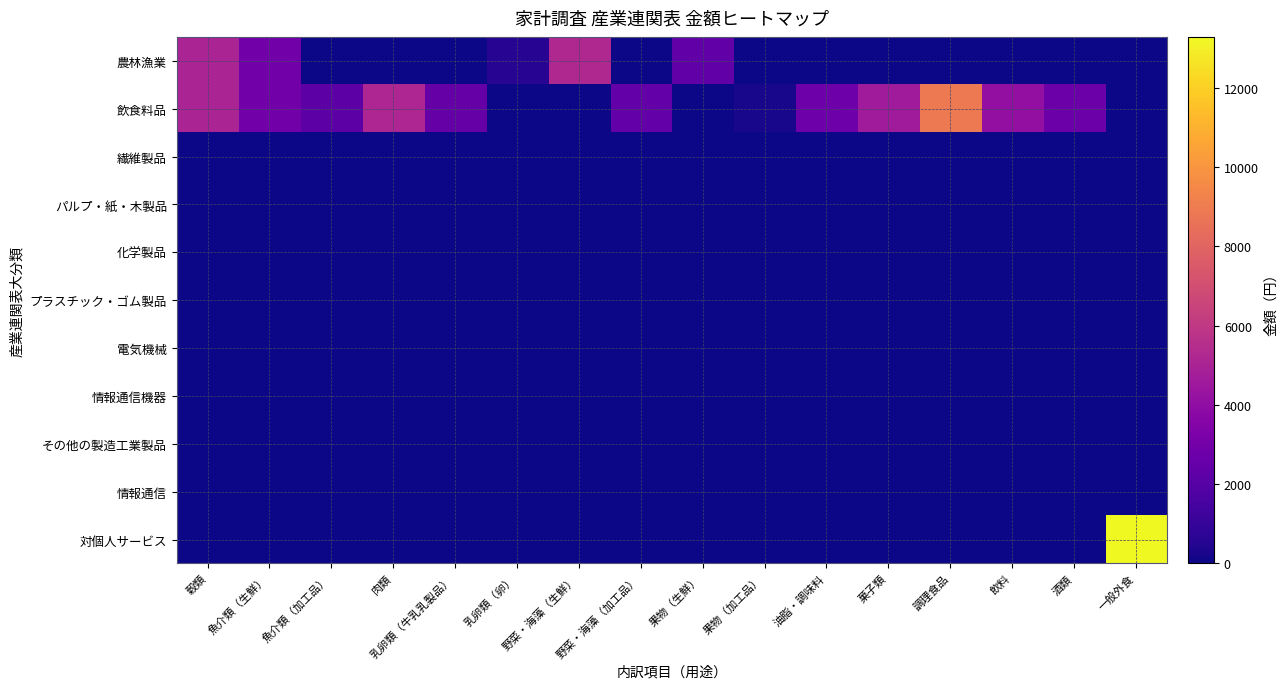

At 果物（加工品）, list the series in order from largest to smallest.

飲食料品, 農林漁業, 繊維製品, パルプ・紙・木製品, 化学製品, プラスチック・ゴム製品, 電気機械, 情報通信機器, その他の製造工業製品, 情報通信, 対個人サービス